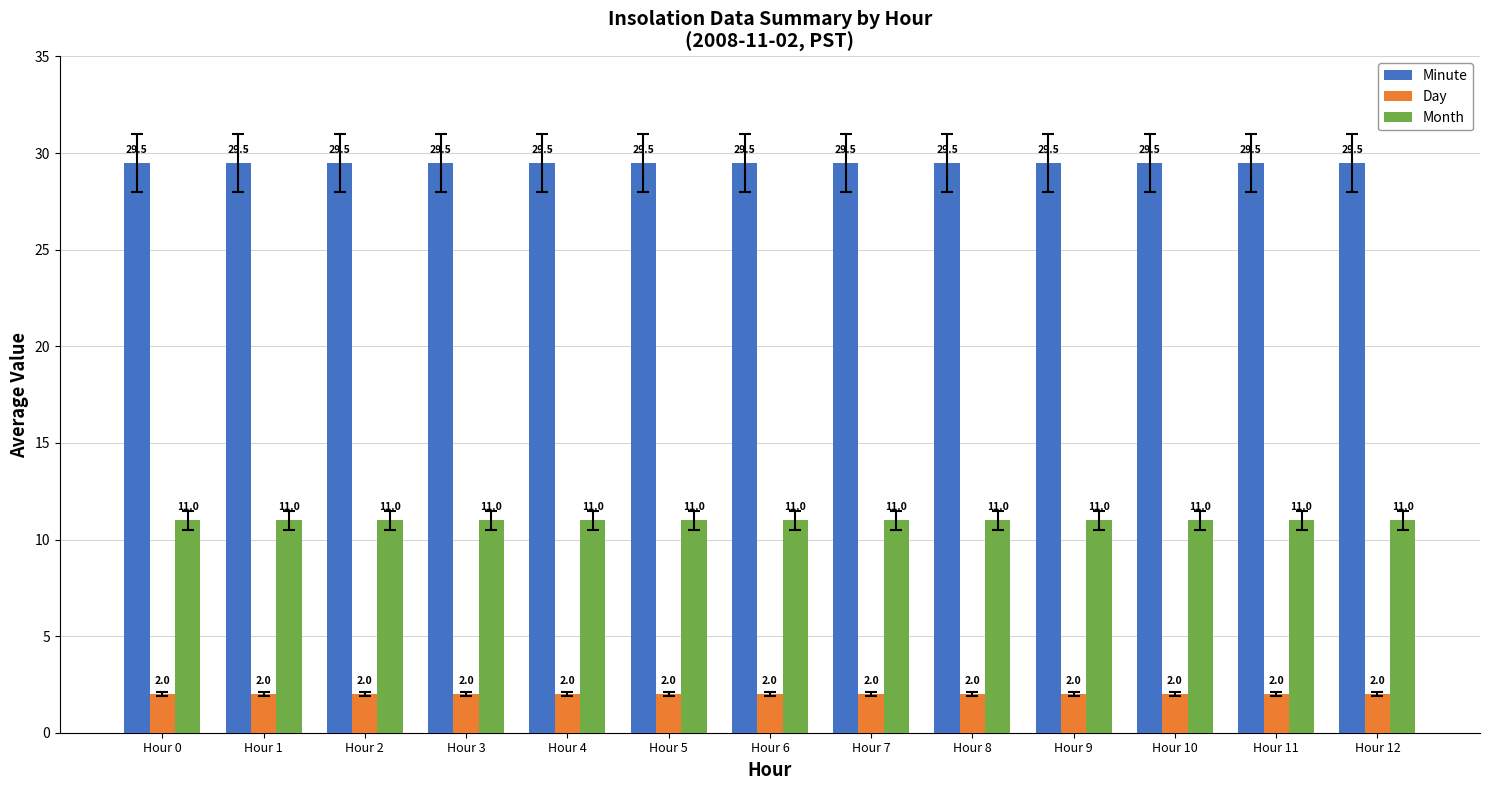

What are all the series names shown in the legend?

Minute, Day, Month